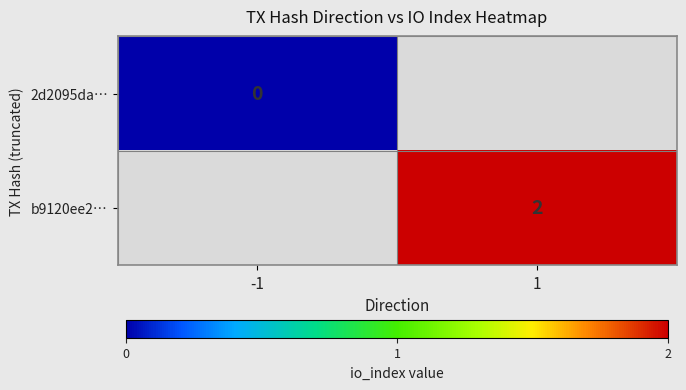

The value of b9120ee2… at 1 is 3. True or false?

False